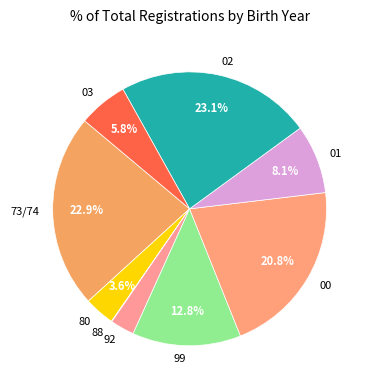

What percentage is NOT represented by 73/74?

77.1%